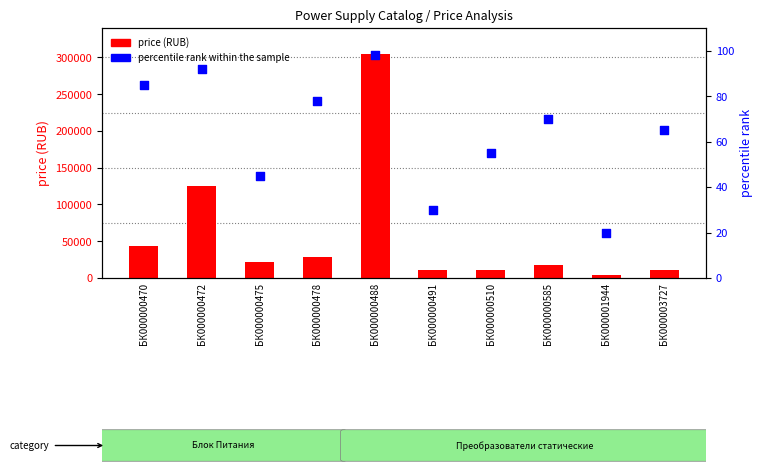

Is the value of percentile rank at БК000000472 greater than the value of price (RUB) at БК000000491?

No